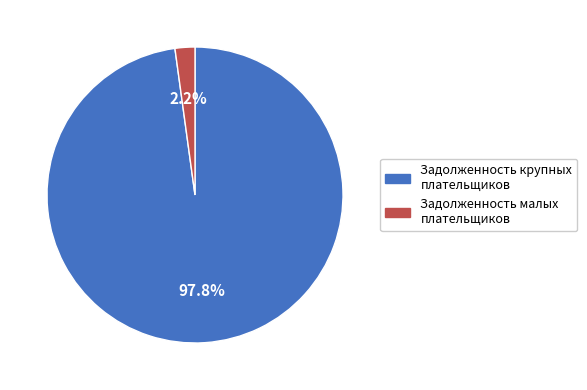

Is there any slice that represents more than half of the pie?

Yes